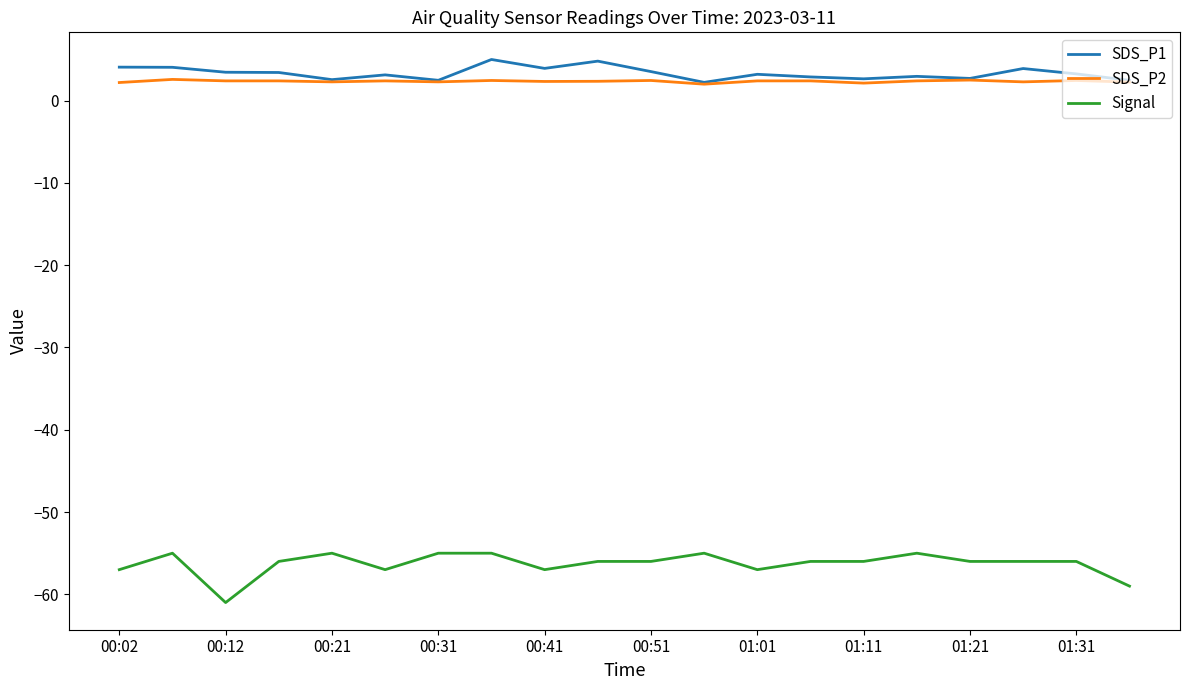

True or false: Signal and SDS_P1 cross at least once.

False